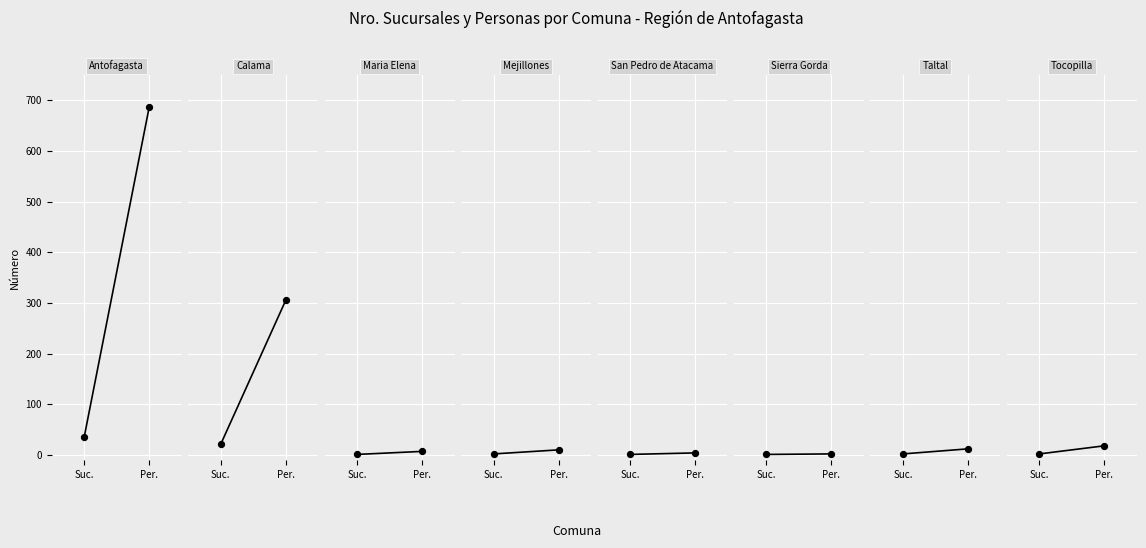

Which series reaches the maximum Y coordinate?

personas